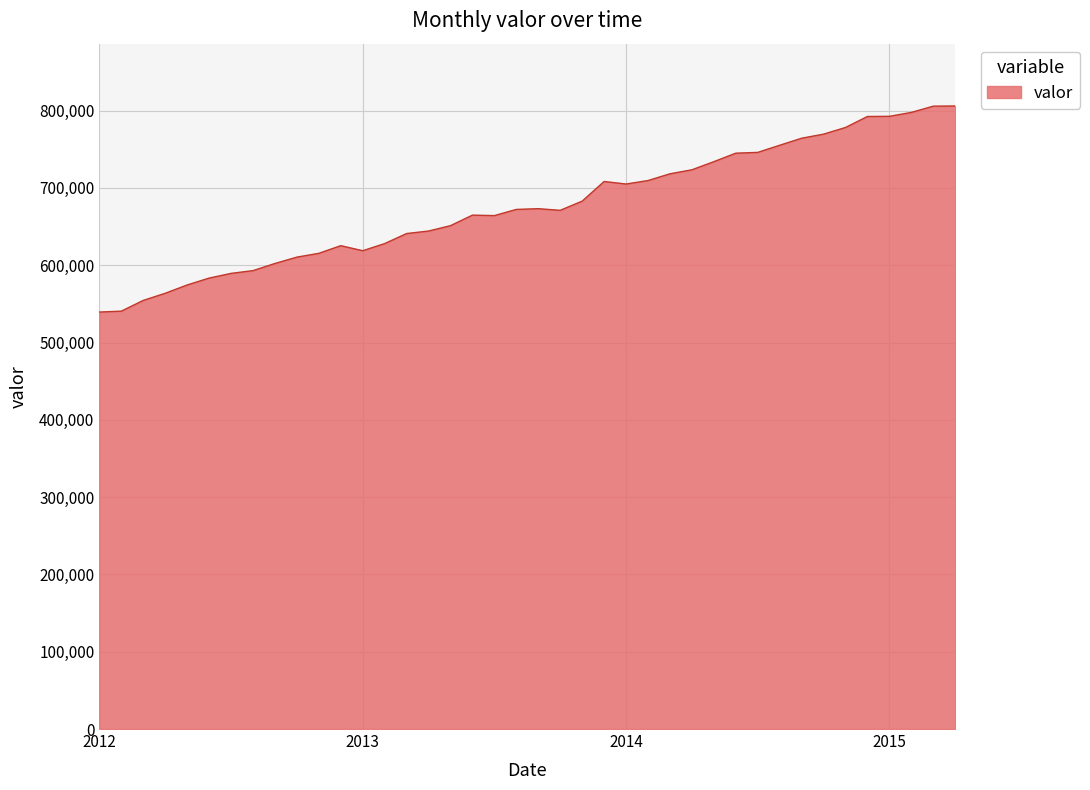

What is the smallest value displayed?

539473